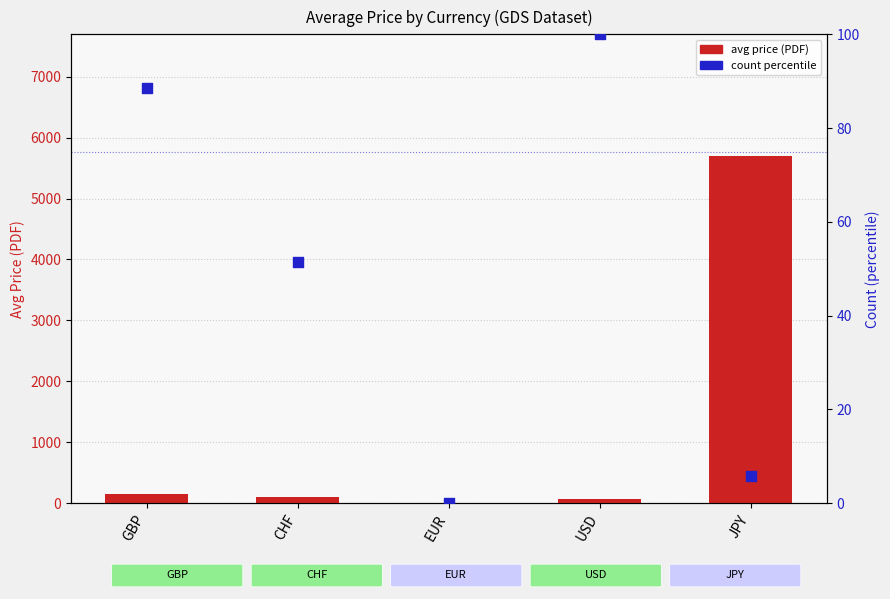

Which series has the widest spread of Y values?

avg price (PDF)